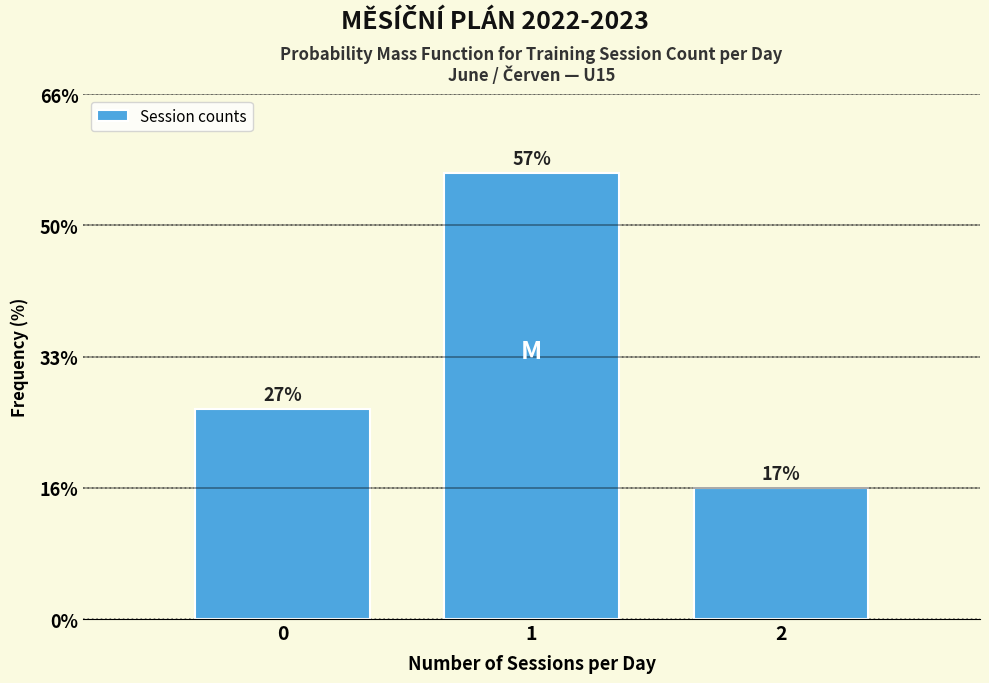

Does the chart contain any negative values?

No